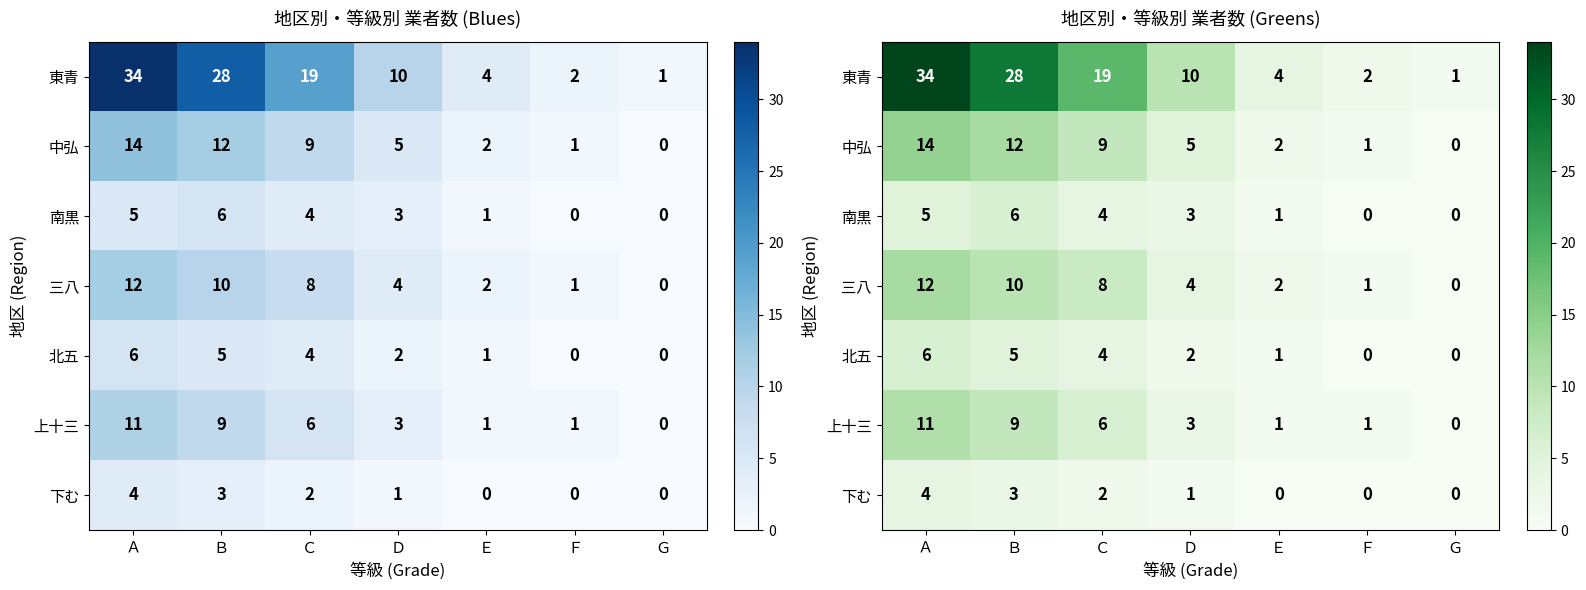

Which label corresponds to the smallest value in the chart?

Ｇ